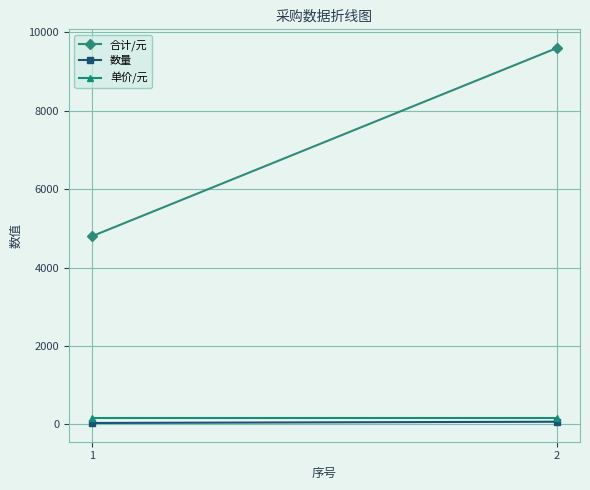

List the labels in order of 合计/元 value, smallest first.

1, 2